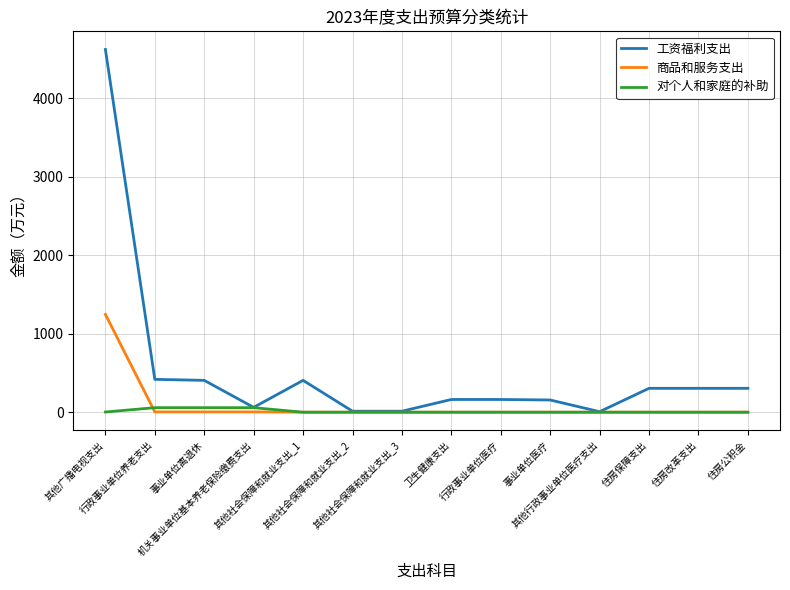

Which series has the largest total across all categories?

工资福利支出